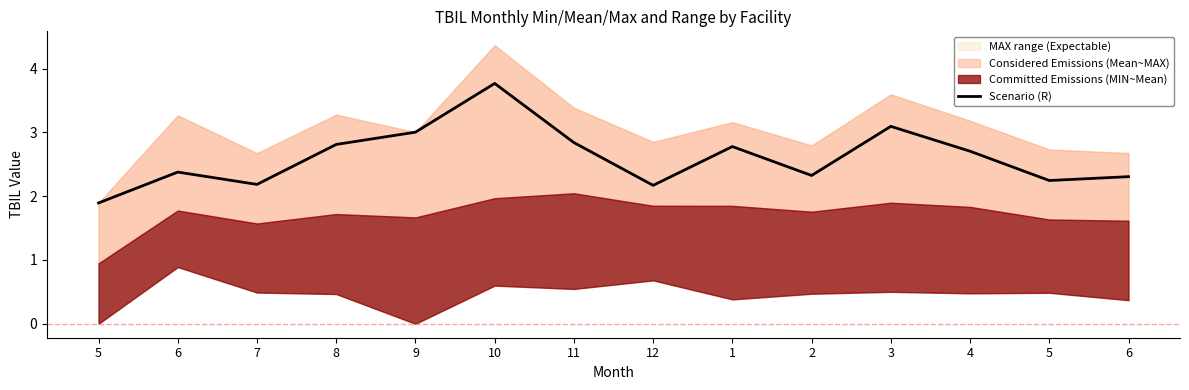

At which category does the chart reach its minimum across all series?

5